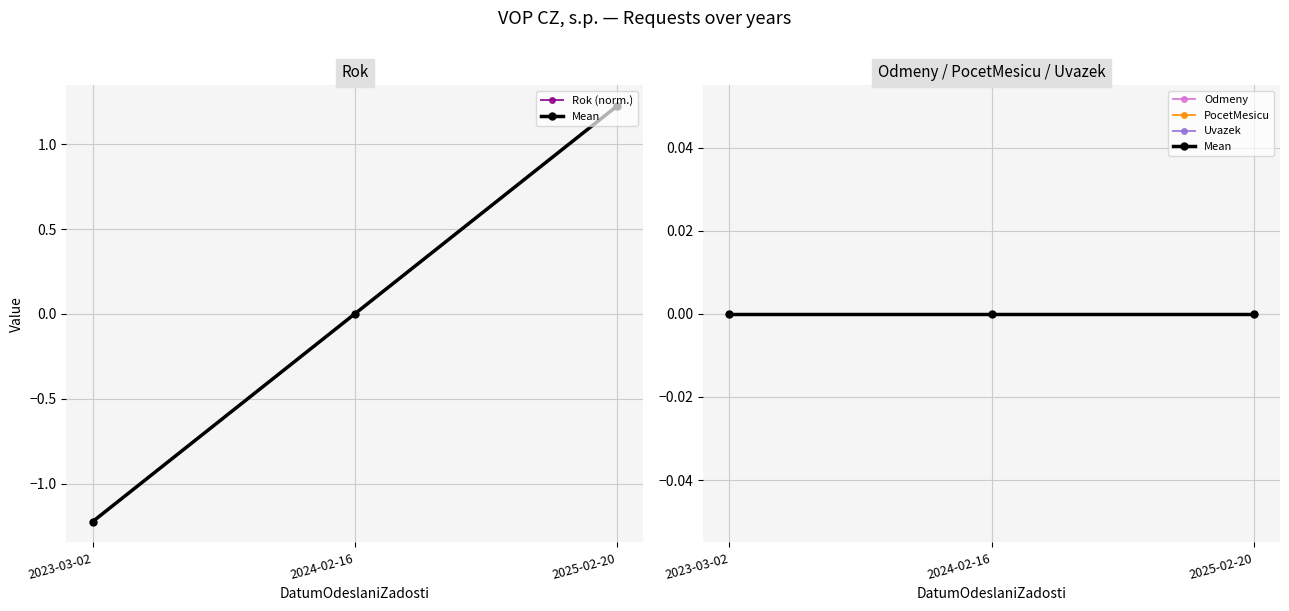

The value of Odmeny at 2025-02-20 is 0.0. True or false?

True